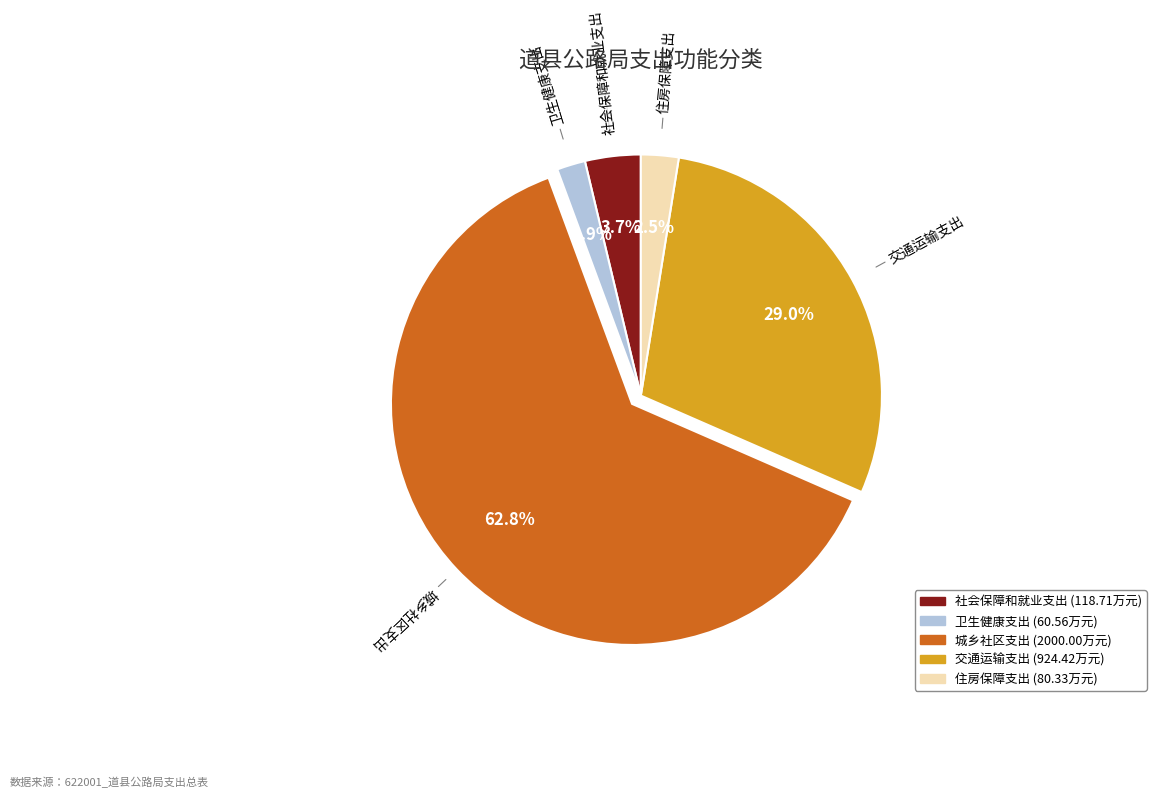

Is there any slice that represents more than half of the pie?

Yes